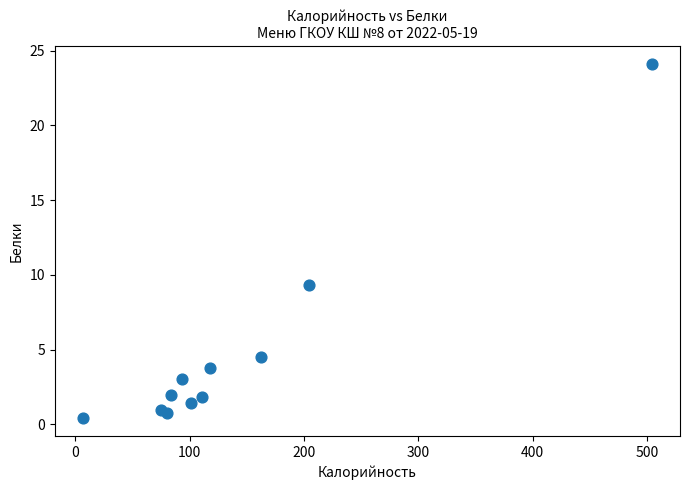

What Y value in the scatter plot is closest to 12?

9.3